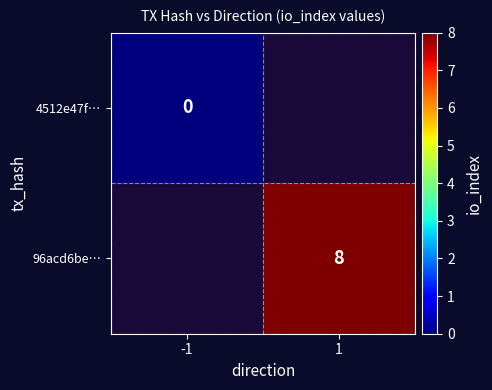

What is the greatest value displayed?

8.0